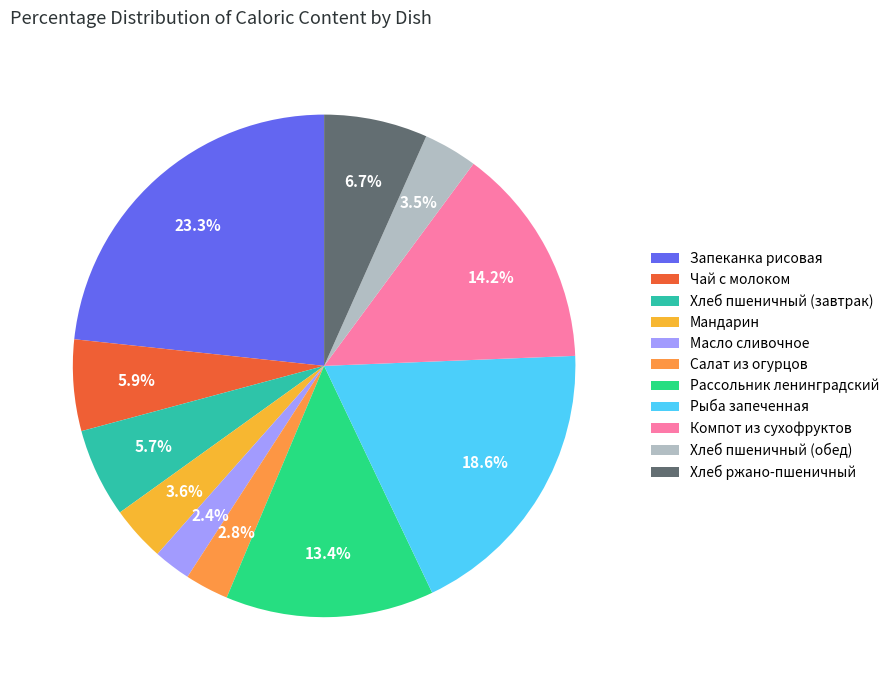

Is the sum of Рыба запеченная and Хлеб пшеничный (обед) greater than half?

No